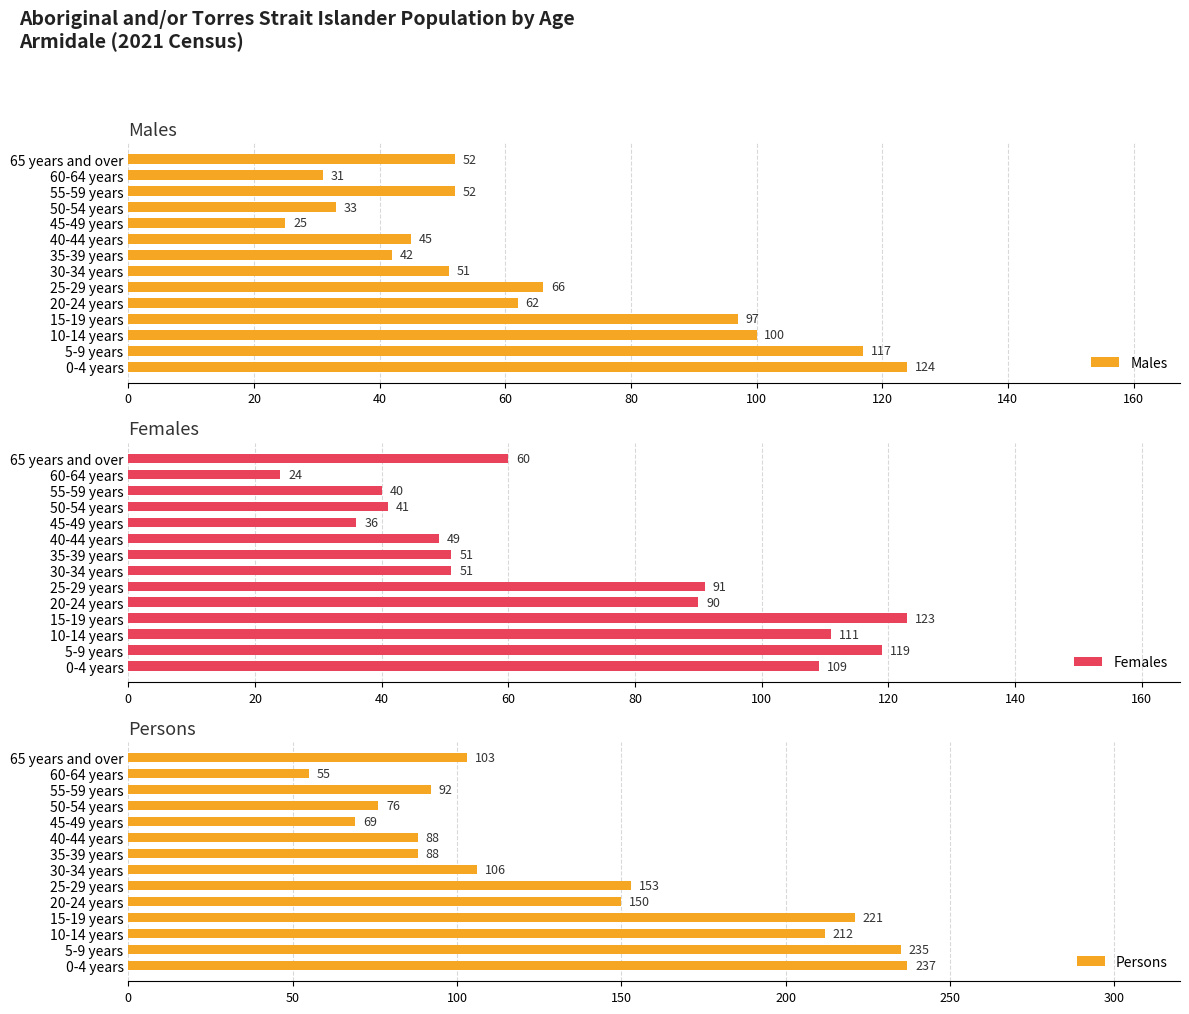

Is it true that Males equals 100 at 10-14 years?

True